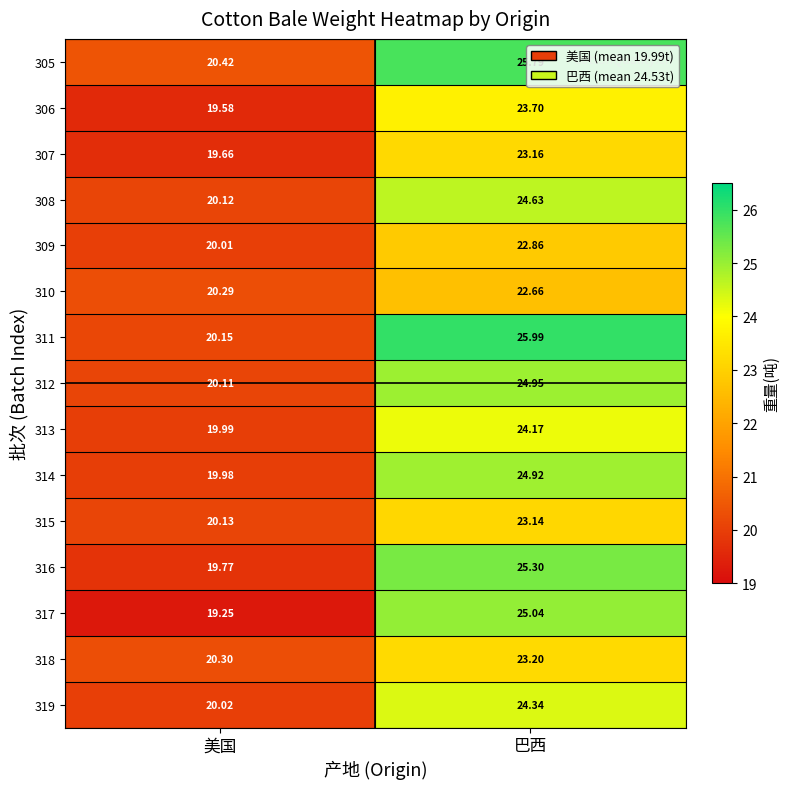

Where is 311 nearest to the value 23?

美国